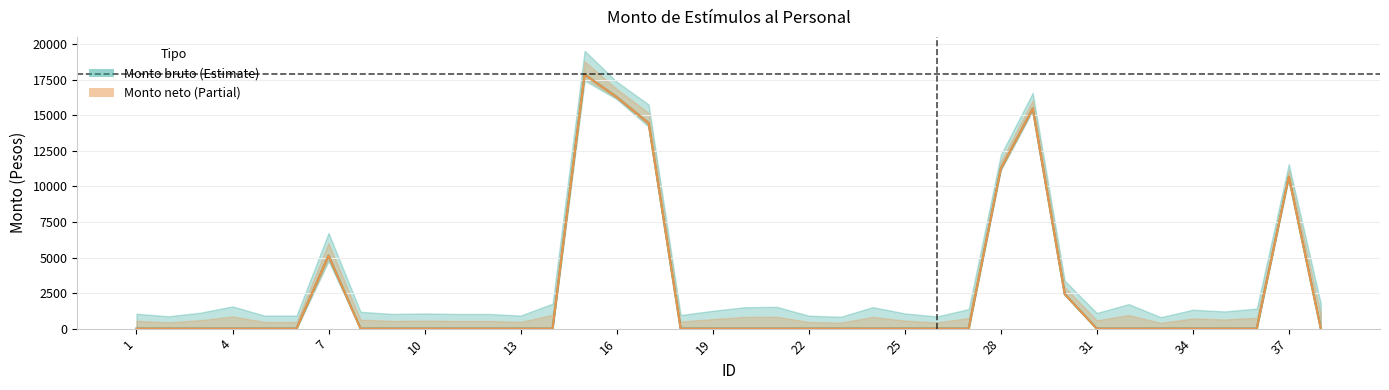

At how many categories does at least one series exceed 3470?

7